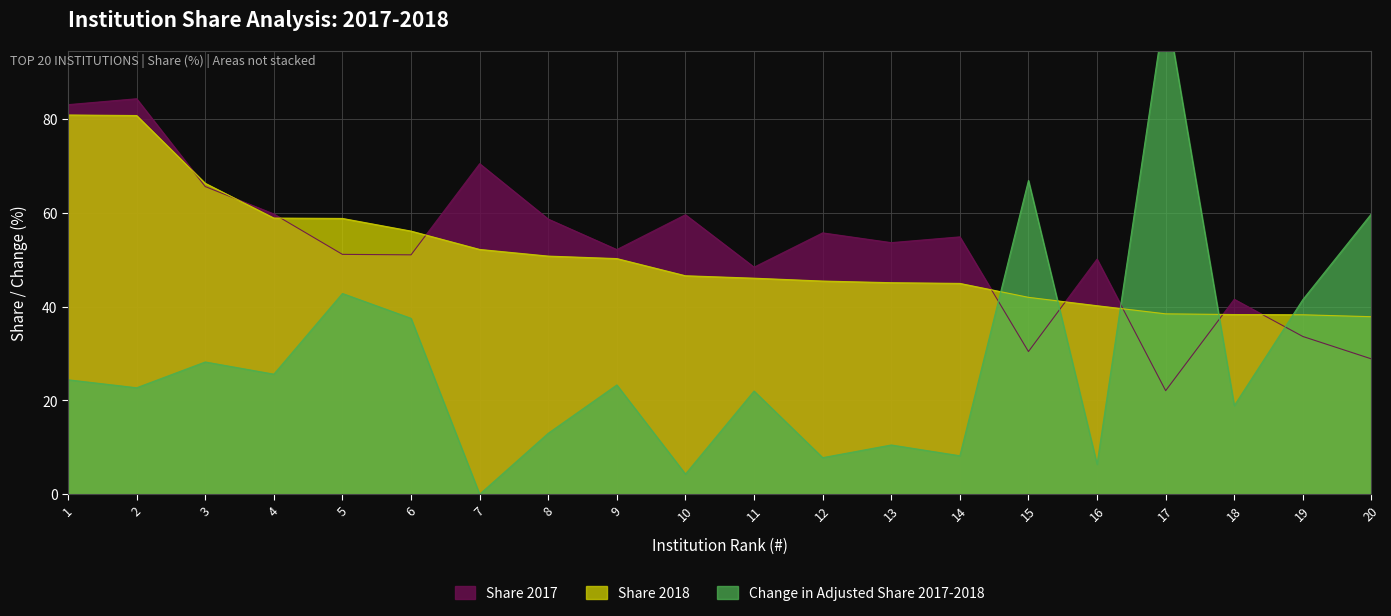

The value of Change in Adjusted Share 2017-2018 at 6 is 37.5. True or false?

True